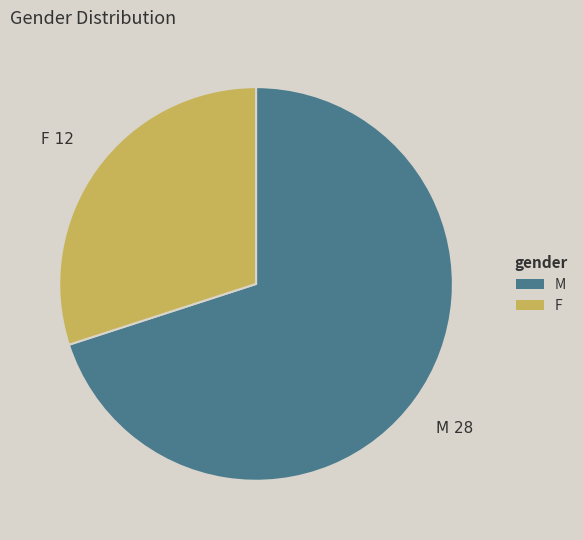

How many slices are in this pie chart?

2